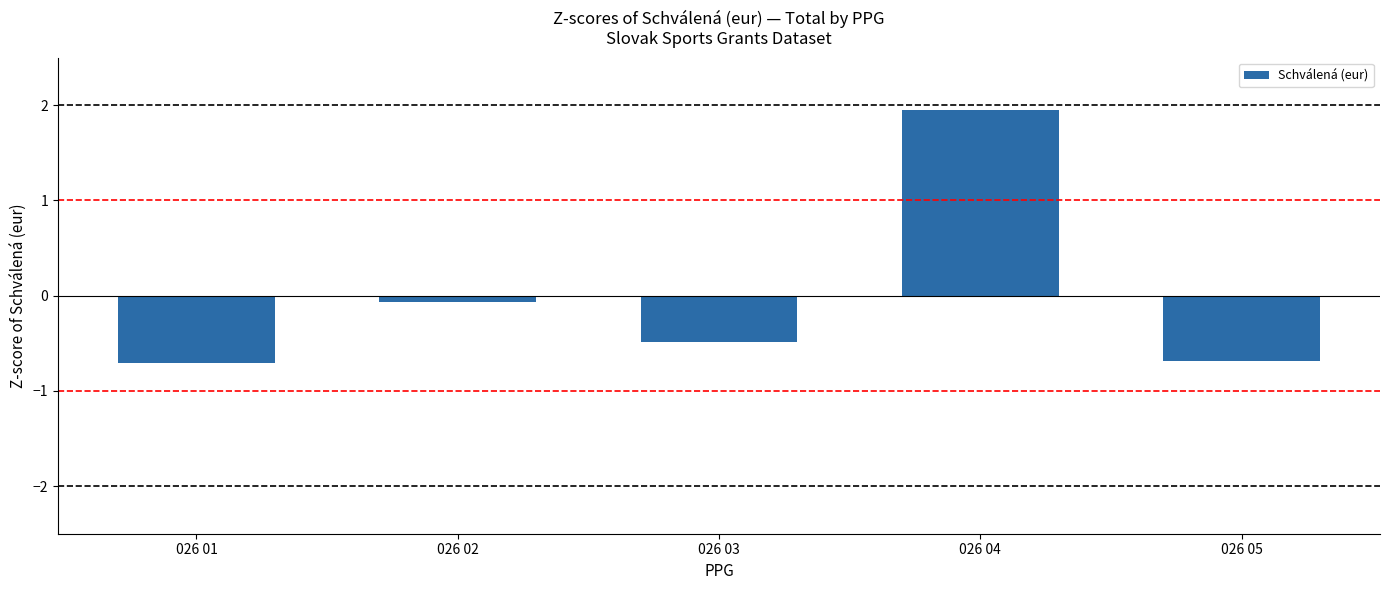

How many negative values are there?

4